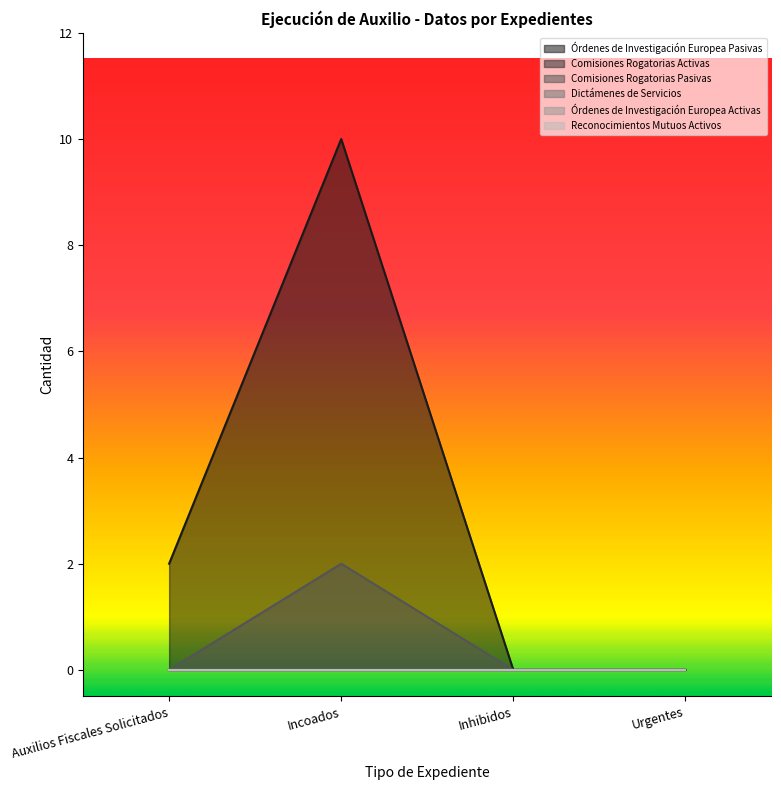

Reading right to left, what are all the values shown in this chart?

Órdenes de Investigación Europea Pasivas: Urgentes=0	Inhibidos=0	Incoados=10	Auxilios Fiscales Solicitados=2
Comisiones Rogatorias Activas: Urgentes=0	Inhibidos=0	Incoados=0	Auxilios Fiscales Solicitados=0
Comisiones Rogatorias Pasivas: Urgentes=0	Inhibidos=0	Incoados=2	Auxilios Fiscales Solicitados=0
Dictámenes de Servicios: Urgentes=0	Inhibidos=0	Incoados=0	Auxilios Fiscales Solicitados=0
Órdenes de Investigación Europea Activas: Urgentes=0	Inhibidos=0	Incoados=0	Auxilios Fiscales Solicitados=0
Reconocimientos Mutuos Activos: Urgentes=0	Inhibidos=0	Incoados=0	Auxilios Fiscales Solicitados=0